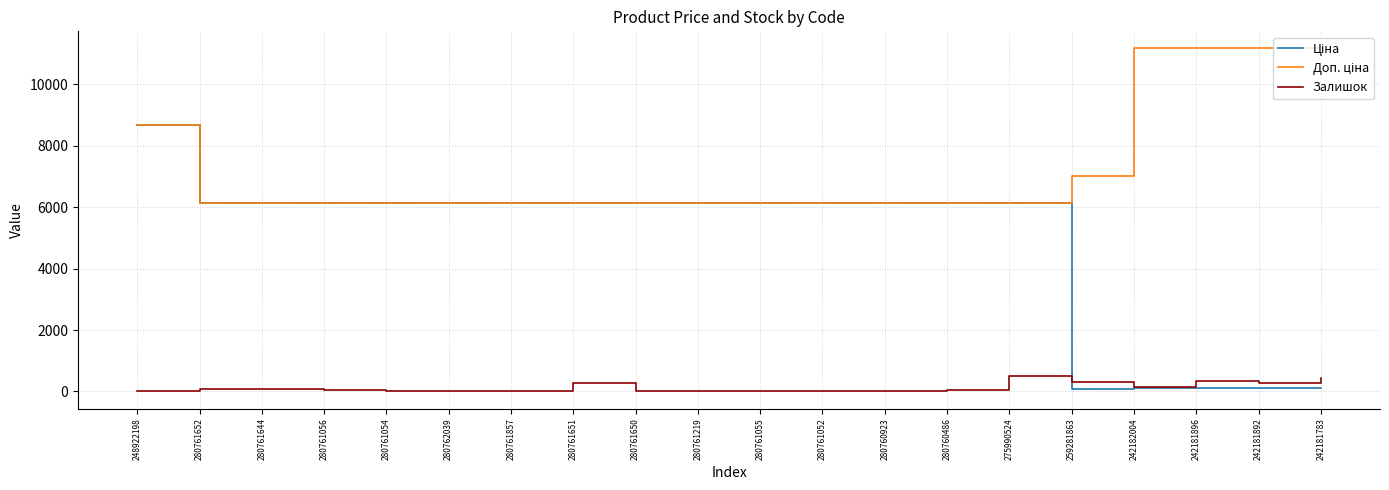

At which category is the sum across all series the highest?

248922198